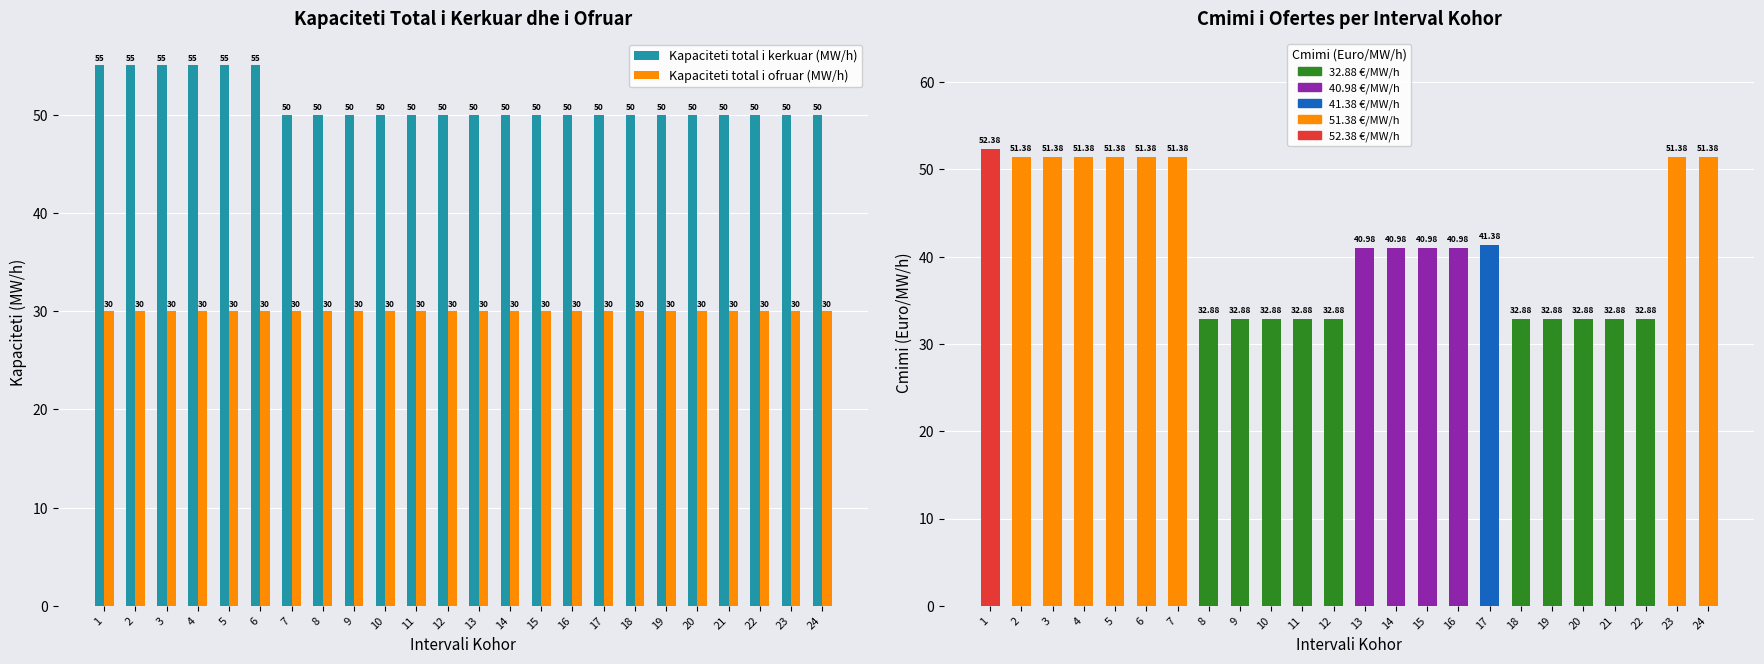

How many groups of bars are there?

24